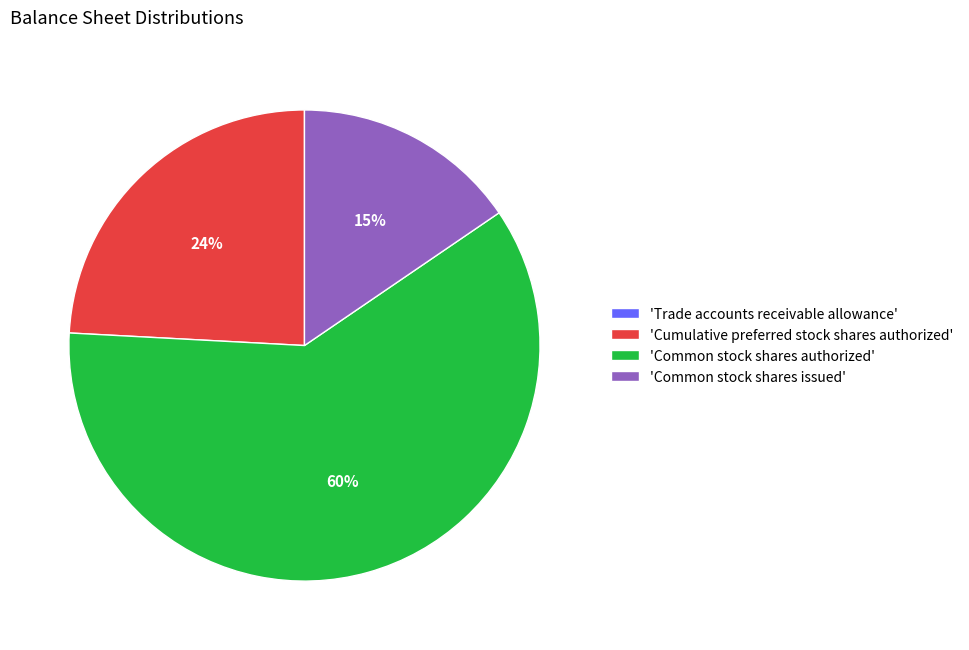

Combined, do 'Cumulative preferred stock shares authorized' and 'Common stock shares issued' account for over 50%?

No